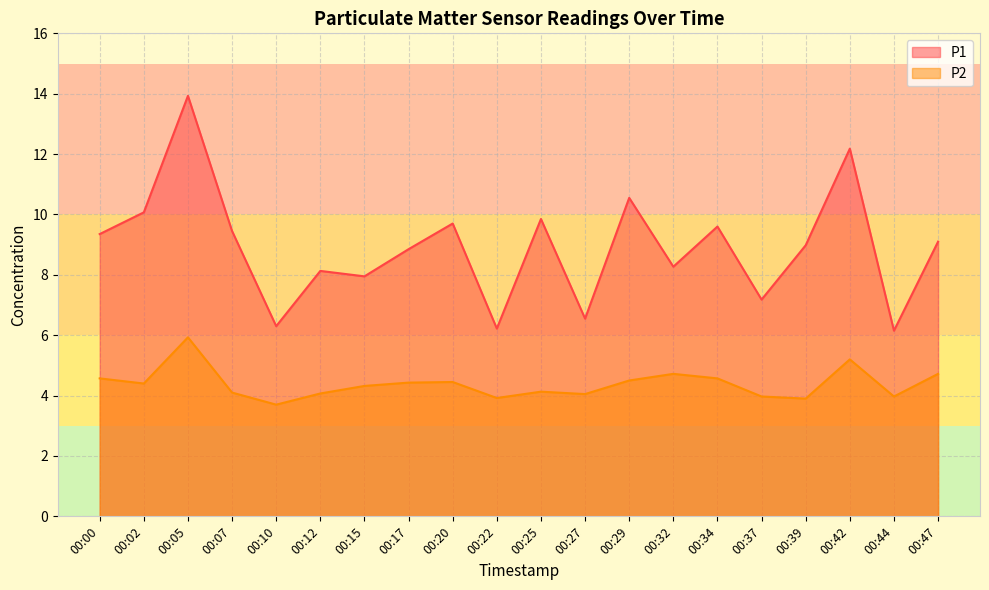

How many distinct data groups are displayed?

2